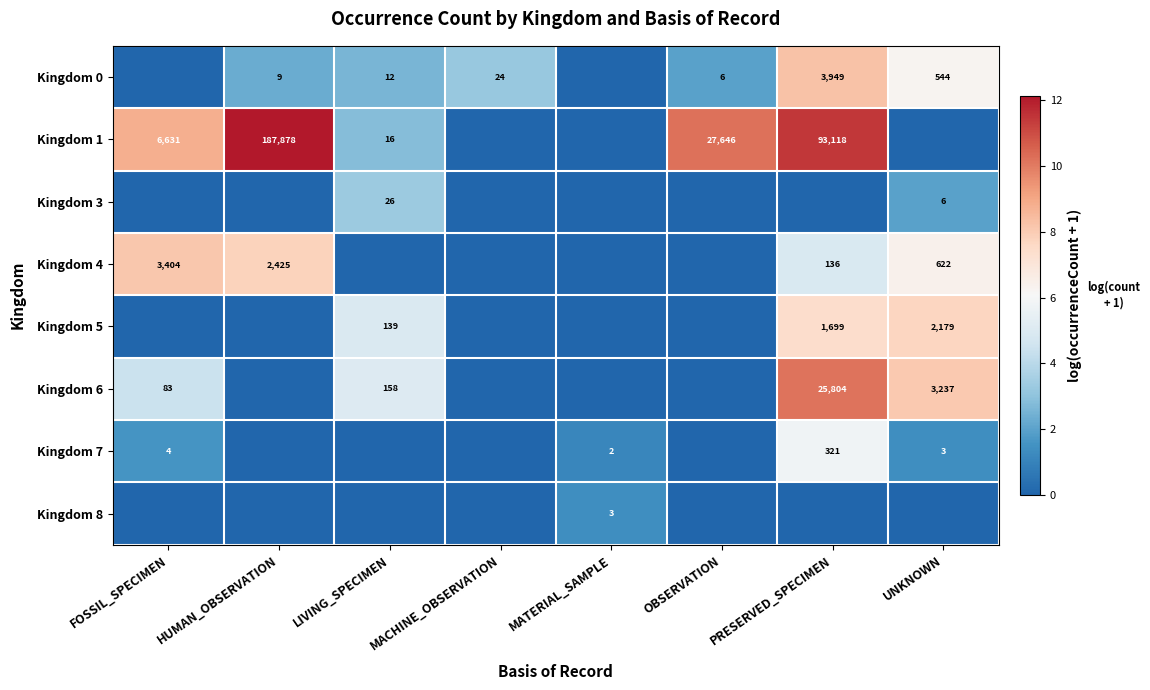

At how many categories does at least one series exceed 11?

2